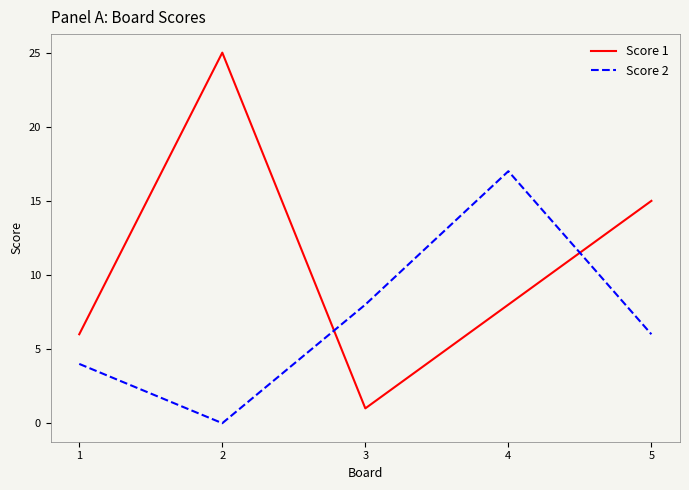

The value of Score 1 at 1 is 6. True or false?

True